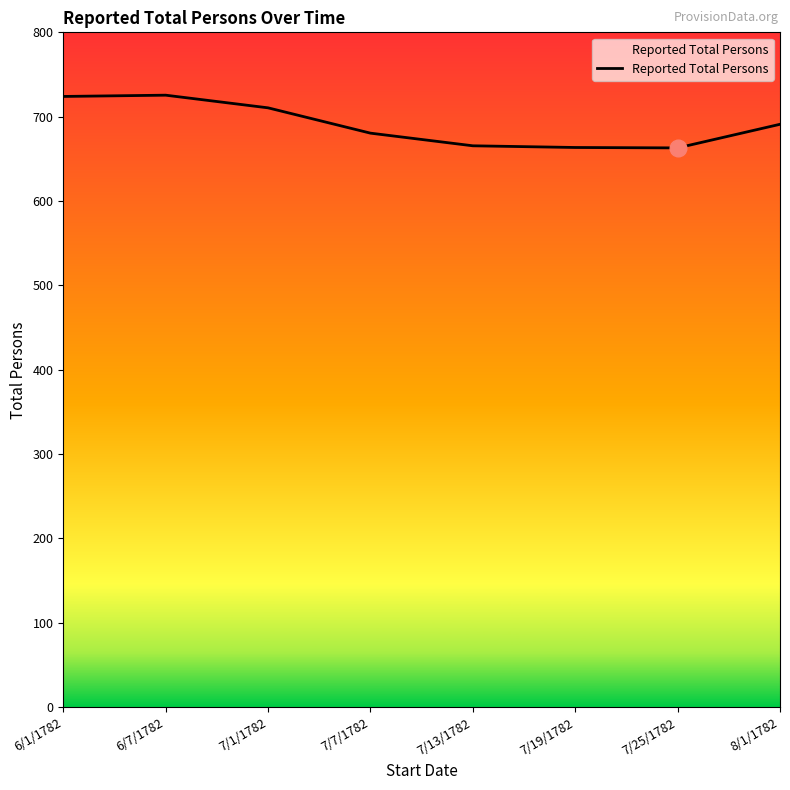

What is the sum of all values?

5523.5